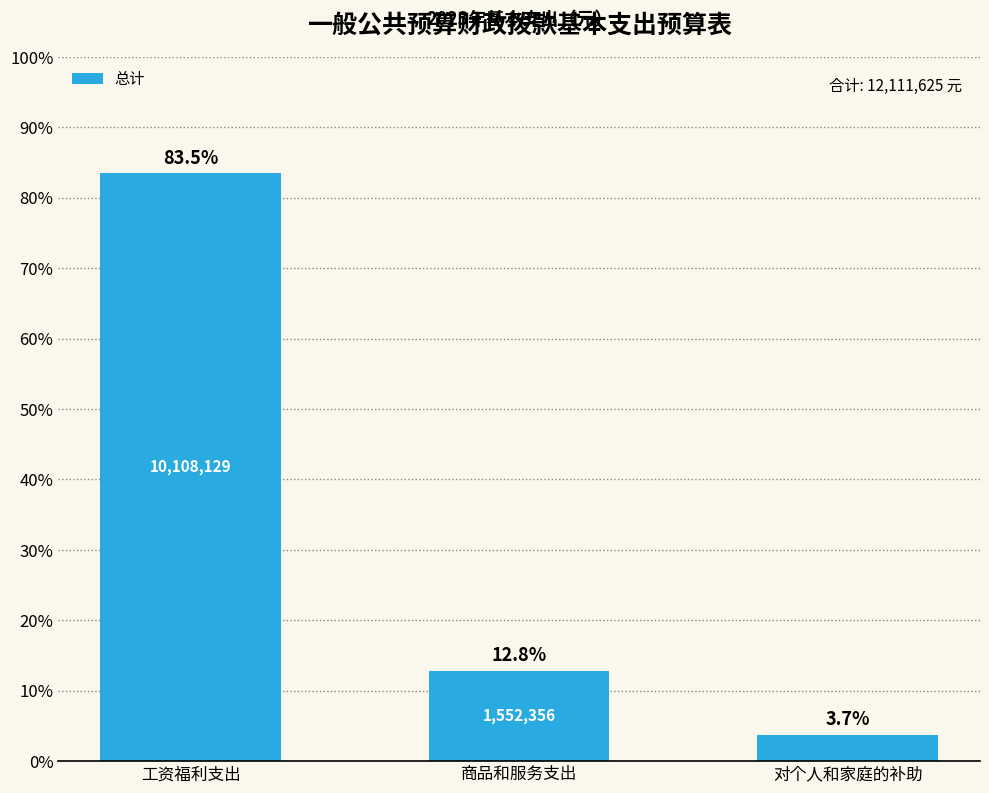

Reading right to left, extract all data points from this chart.

对个人和家庭的补助=3.7	商品和服务支出=12.8	工资福利支出=83.5